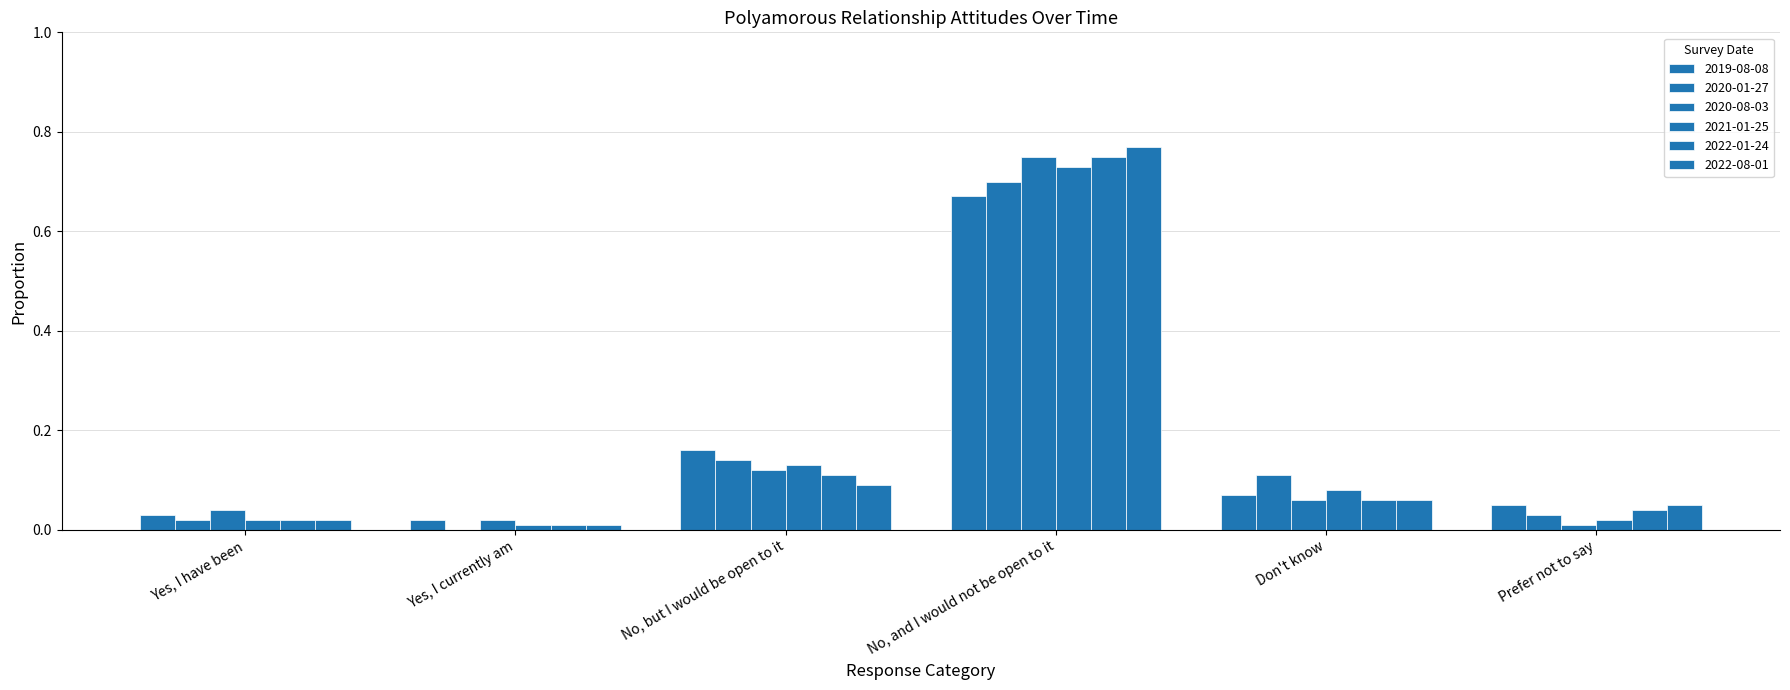

Does the chart contain stacked bars?

No